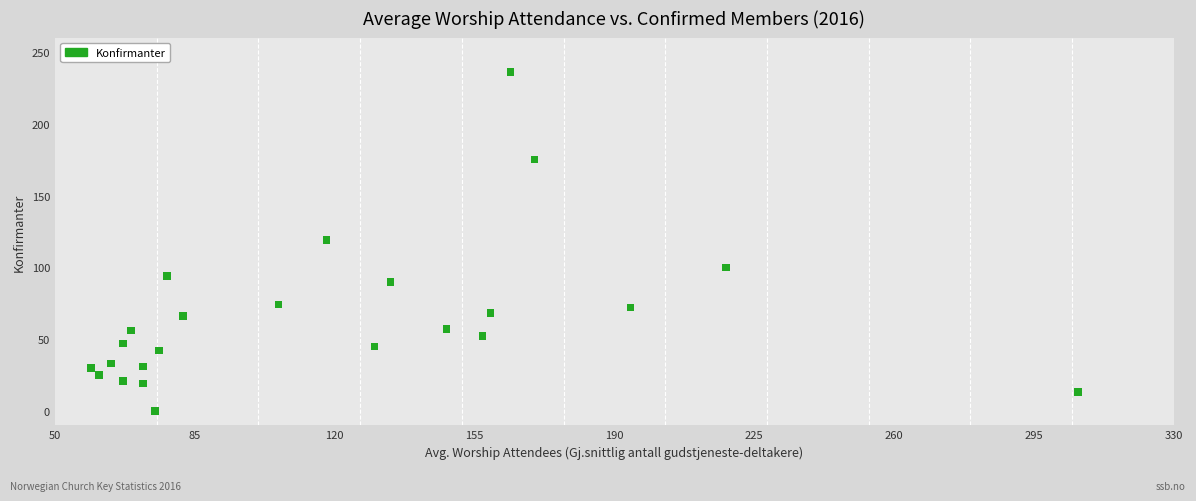

What is the range of Y values (max minus min)?

236